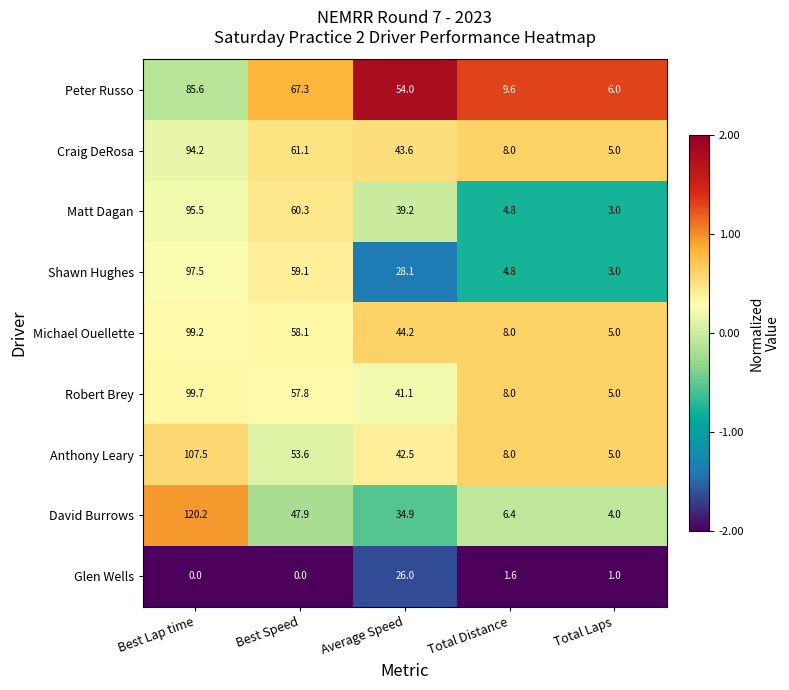

Which series changed the most between Best Speed and Total Distance?

Peter Russo